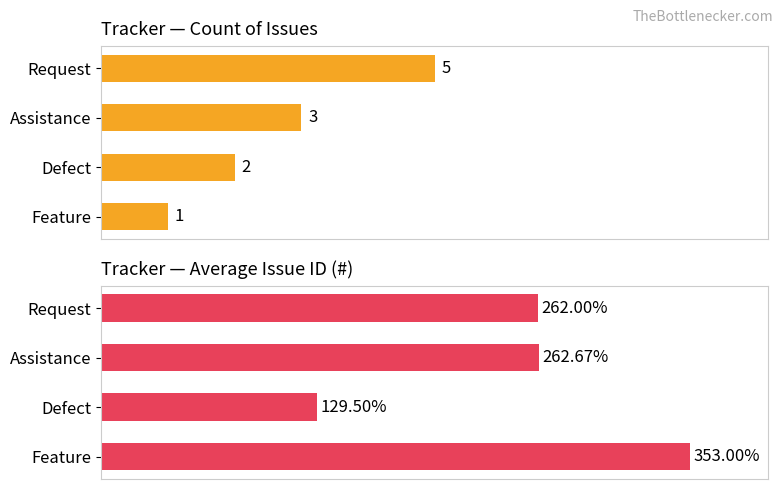

What is the minimum value for Average Issue ID?

129.5